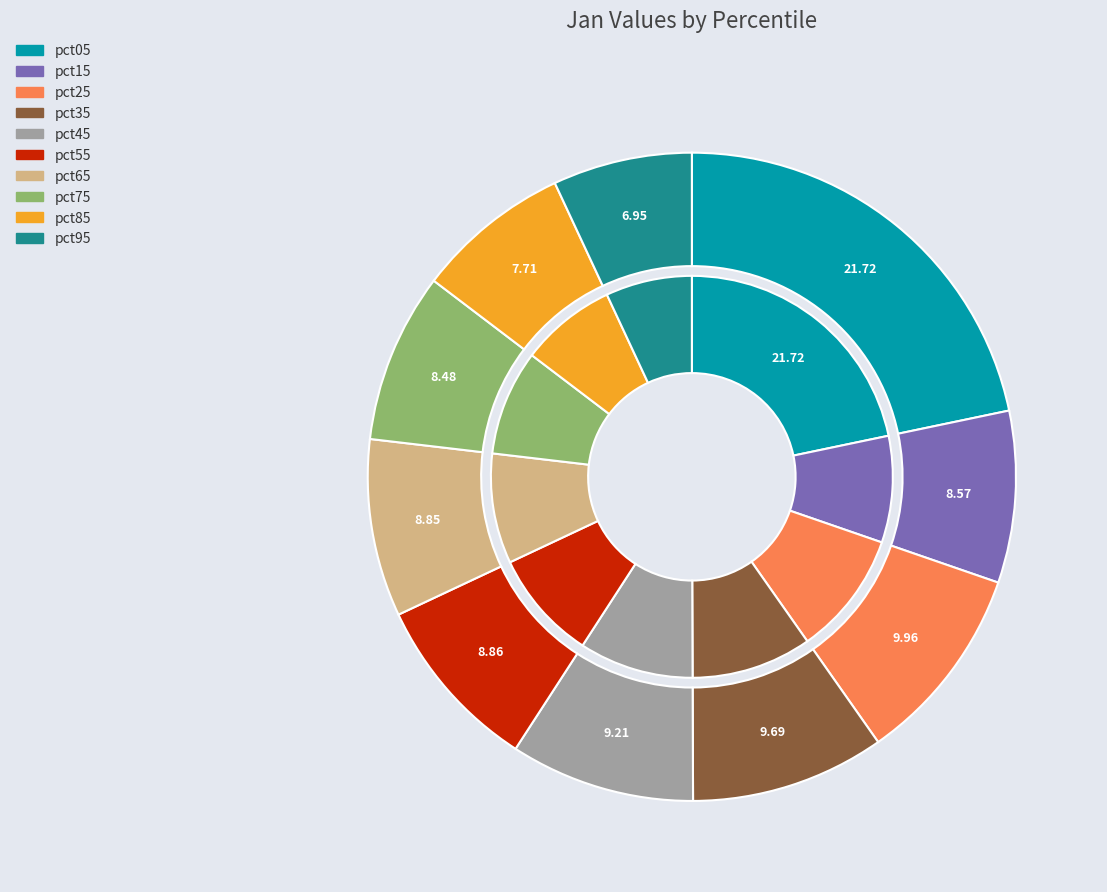

Which slice is the smallest?

pct95